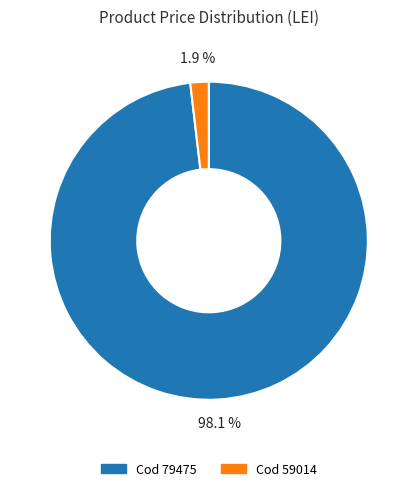

Is there a majority slice in this chart?

Yes